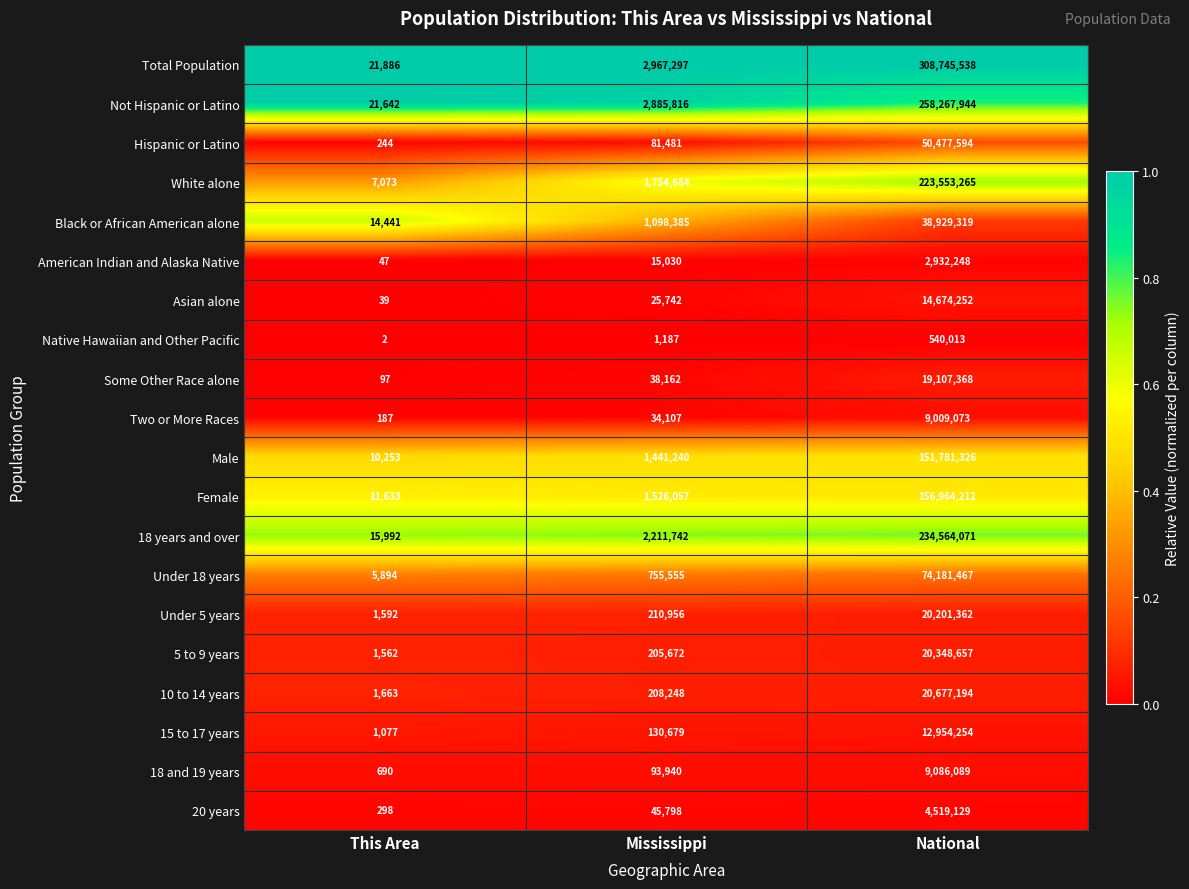

What is the difference between the maximum and minimum values in the White alone series?

223546192